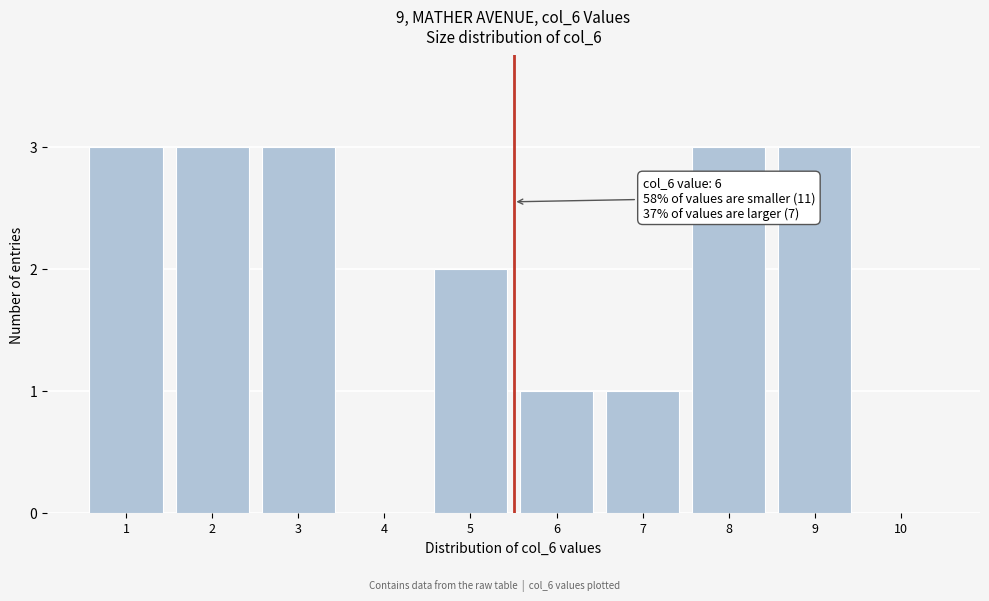

Reading left to right, extract all data points from this chart.

1=3	2=3	3=3	4=0	5=2	6=1	7=1	8=3	9=3	10=0